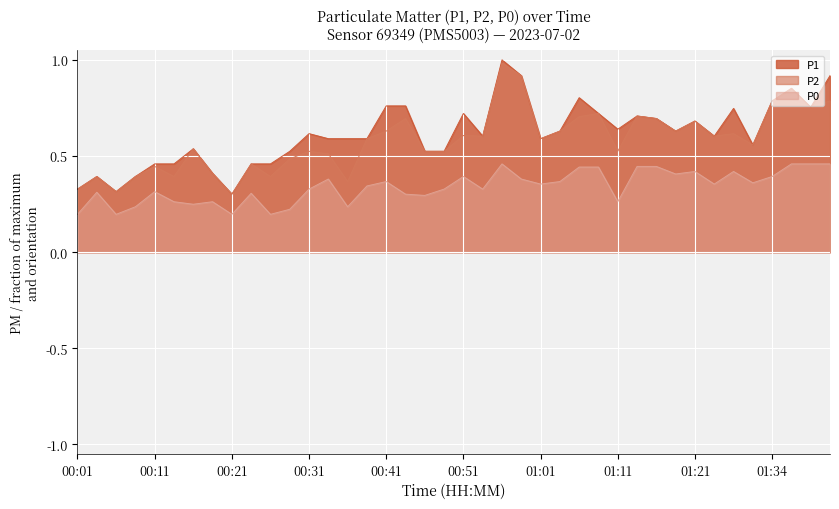

List the series in order of their peak value, highest first.

P1, P2, P0